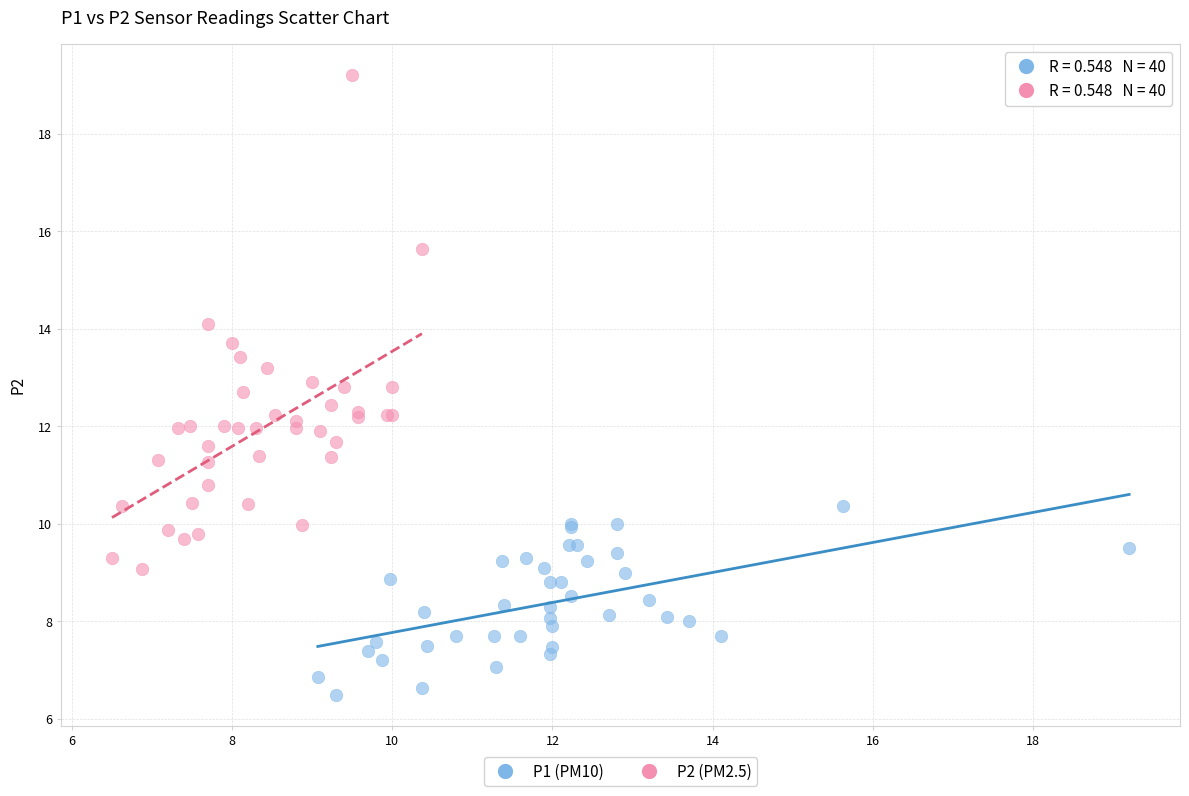

Which series has the widest spread of Y values?

P2 (PM2.5)